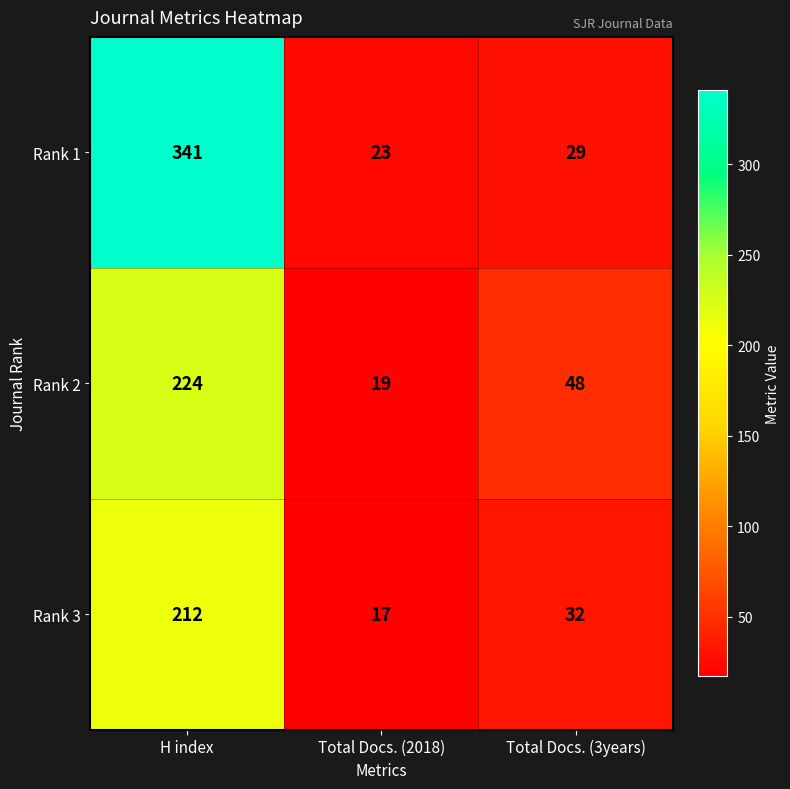

List the series in order of their overall mean, lowest first.

Rank 3, Rank 2, Rank 1